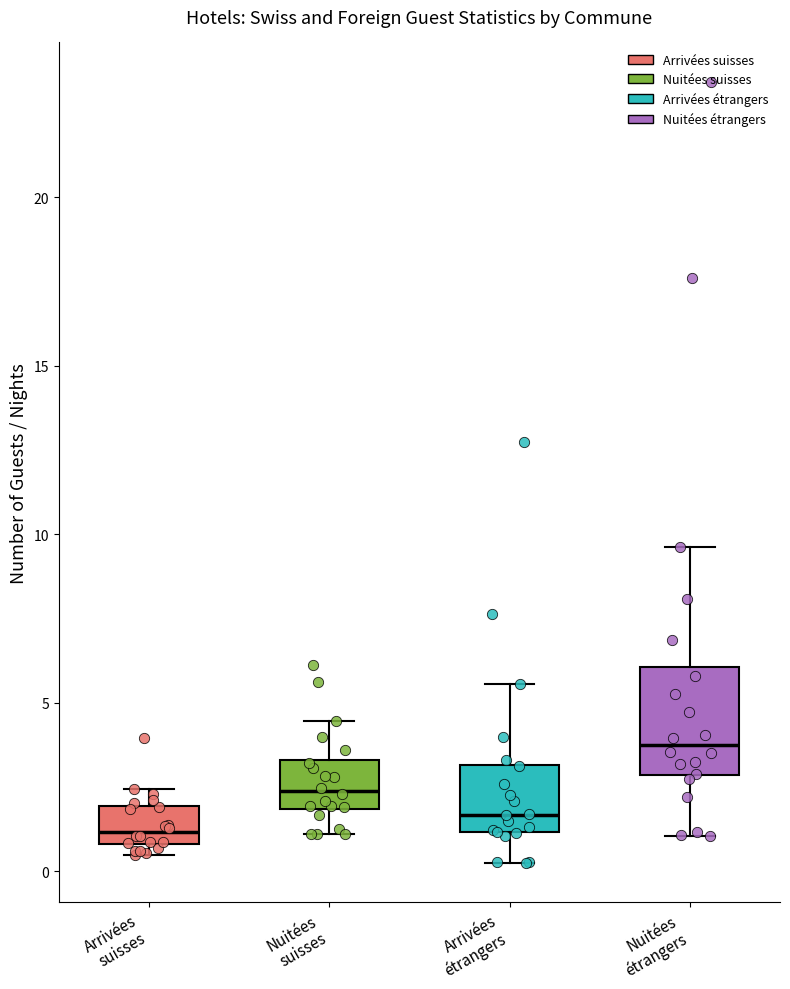

Which box is the tallest, from its lower edge to its upper edge?

Nuitées étrangers